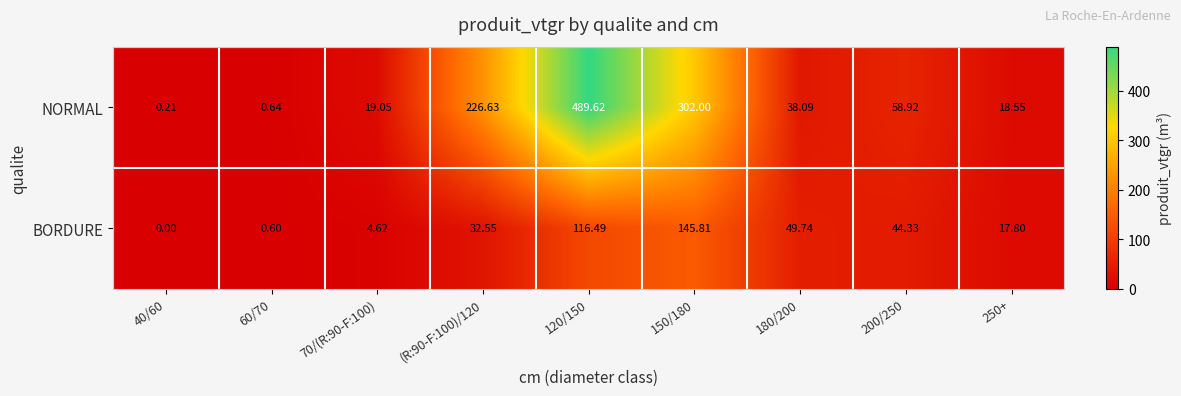

Which series has the largest total across all categories?

NORMAL